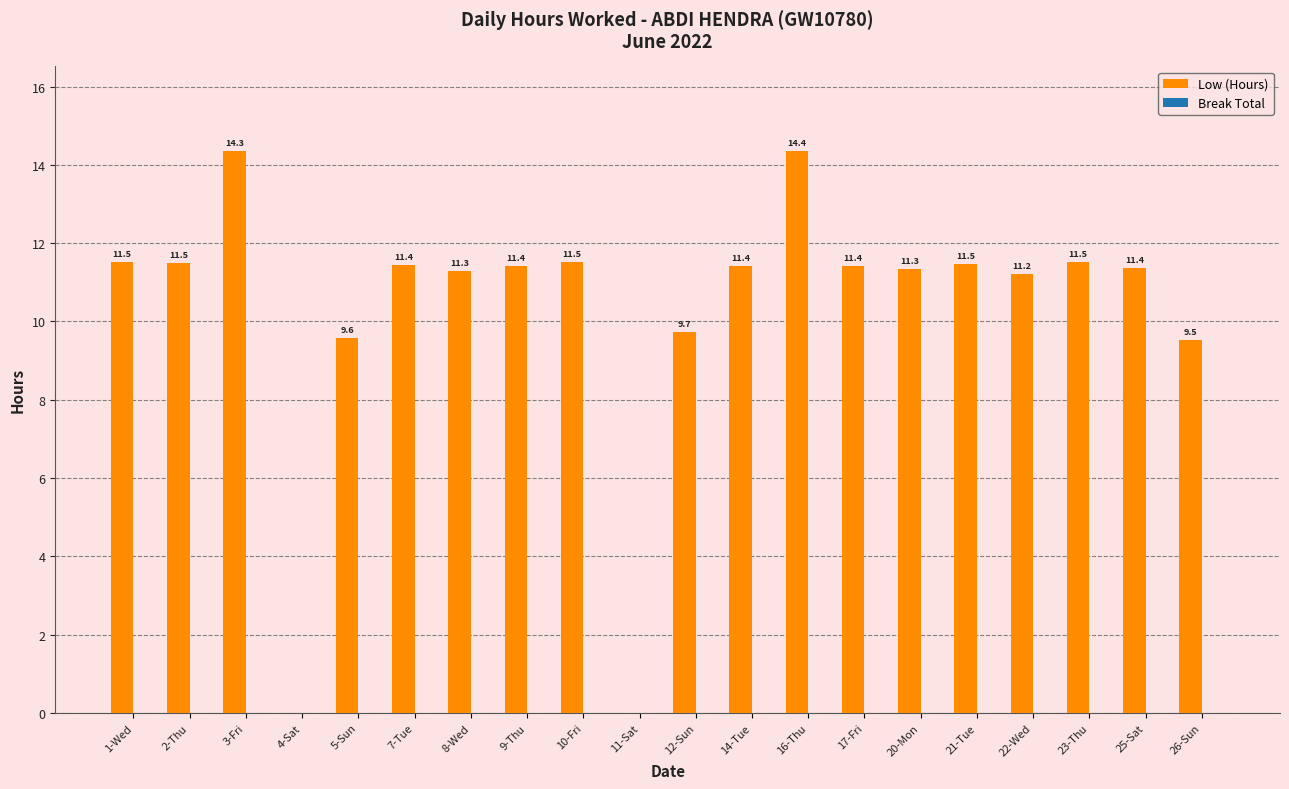

Between 12-Sun and 23-Thu, which is larger?

23-Thu